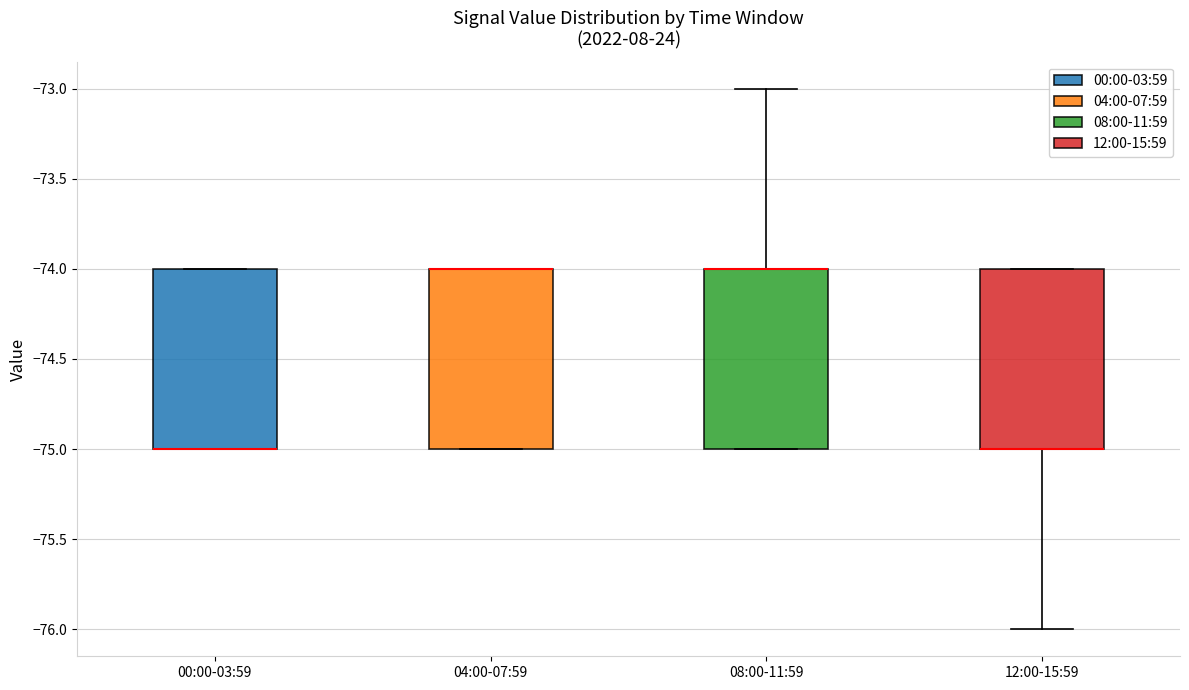

Where is the upper edge of the box for 12:00-15:59 on the y-axis? The values are not printed on the chart, so give them approximately, as read against the axis.

-74